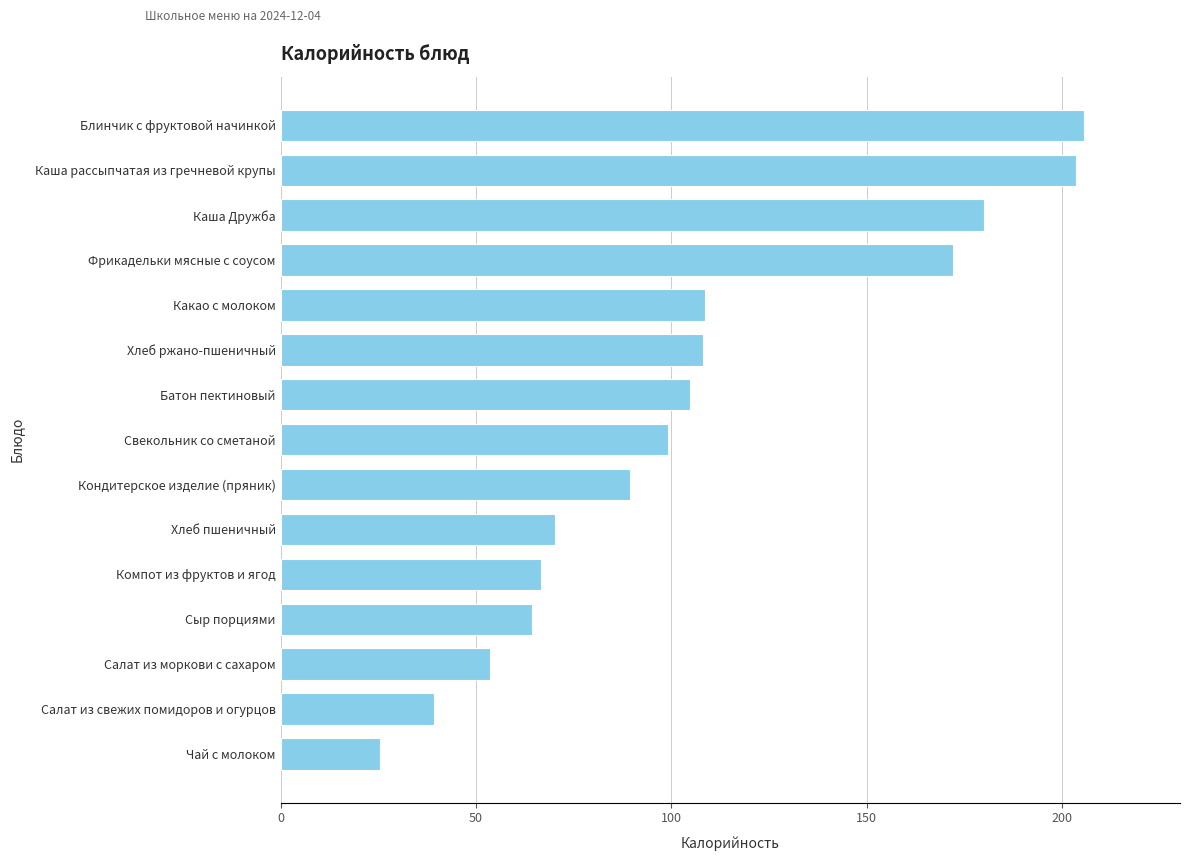

Which category has the lowest value across all series?

Чай с молоком